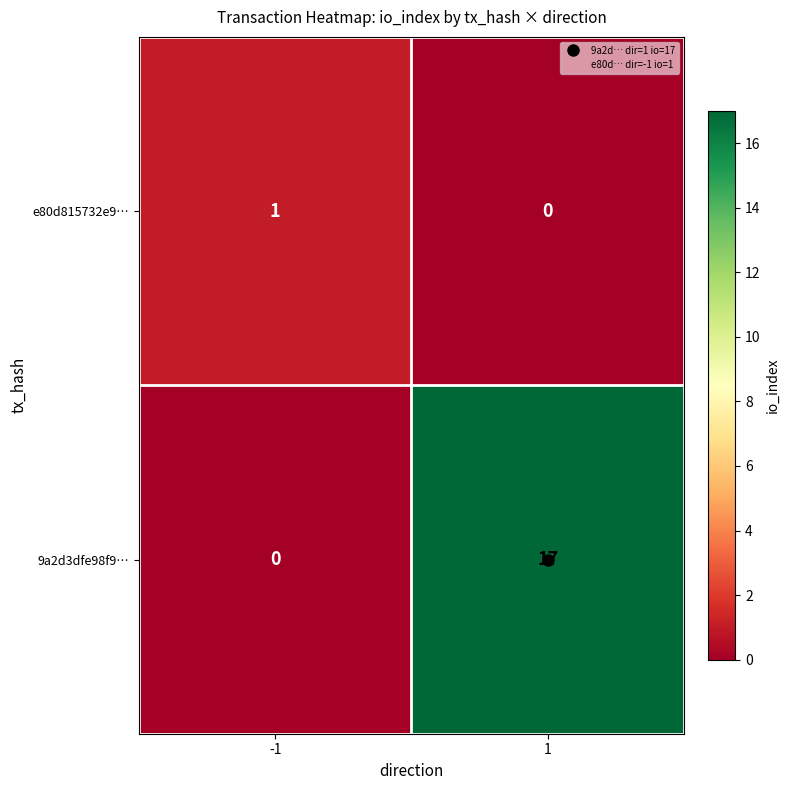

The value of 9a2d3dfe98f9… at 1 is 17. True or false?

True